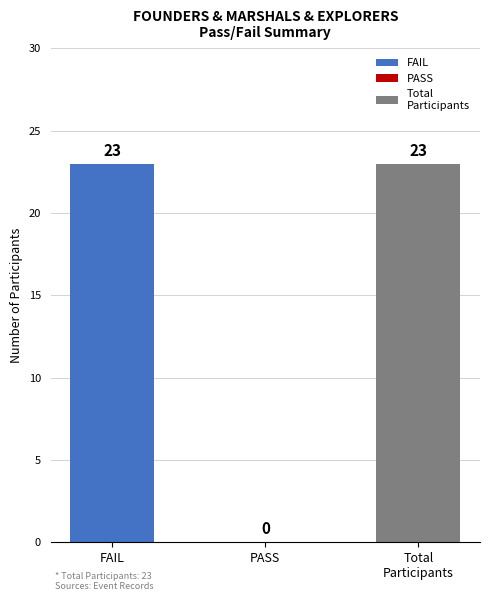

Which series changed the most between FAIL and PASS?

FAIL